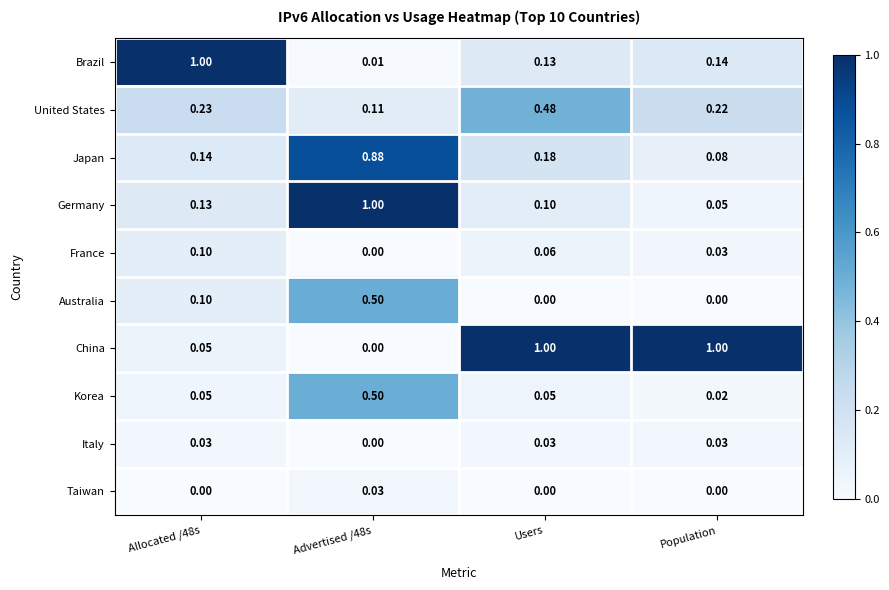

Between Users and Population, which series saw the biggest shift?

United States